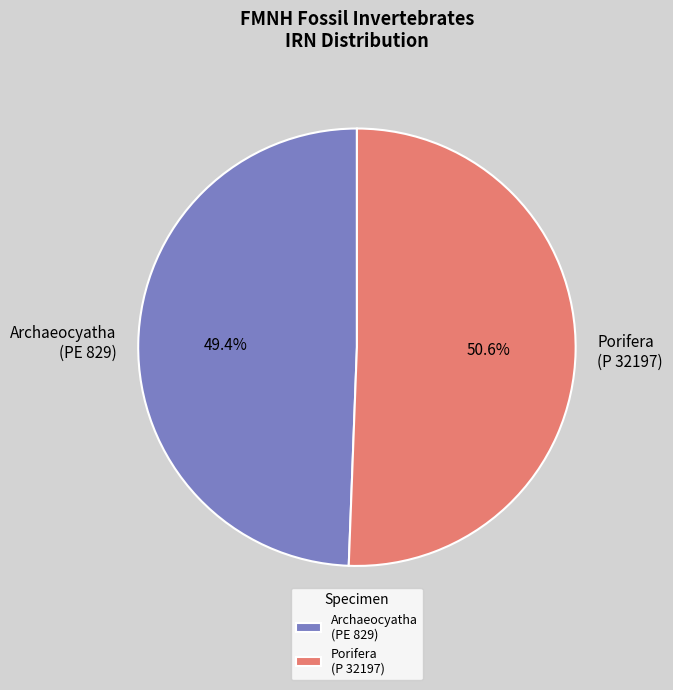

Which category has the biggest portion of the pie?

Porifera (P 32197)